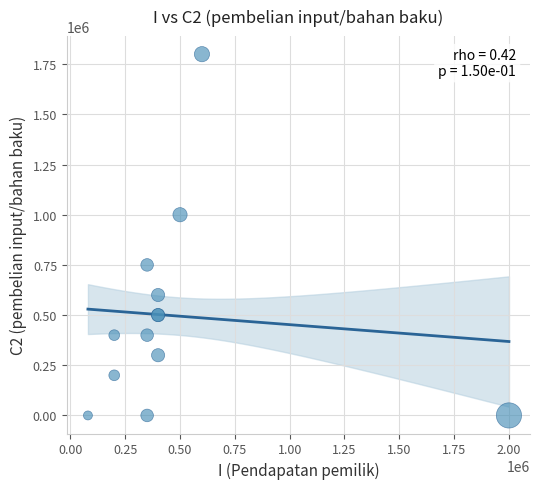

What Y value in the scatter plot is closest to 900000?

1000000